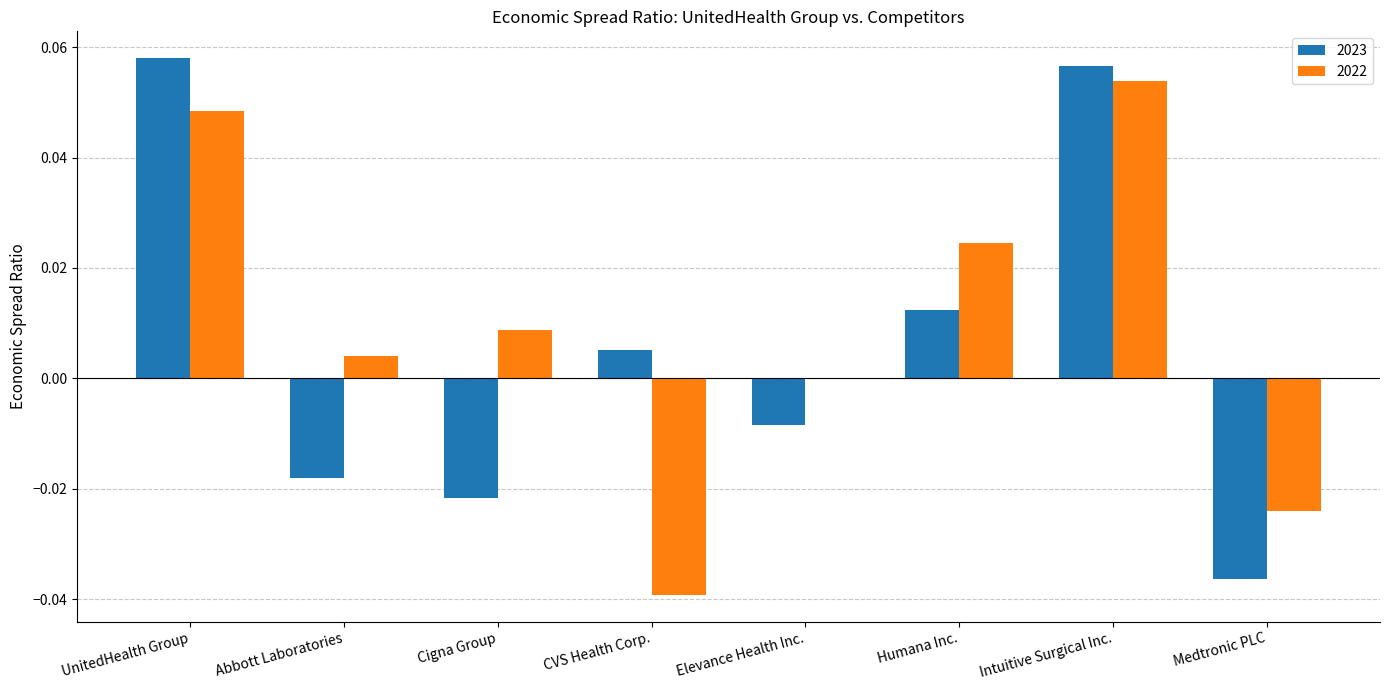

At which category is the sum across all series the highest?

Intuitive Surgical Inc.